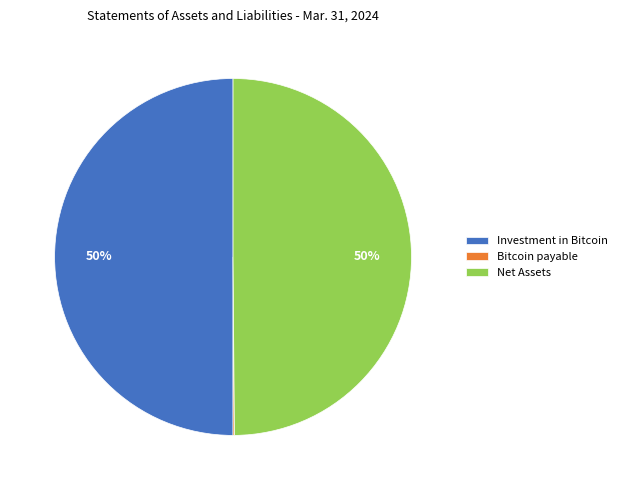

The Investment in Bitcoin slice represents 50% of the pie. True or false?

True